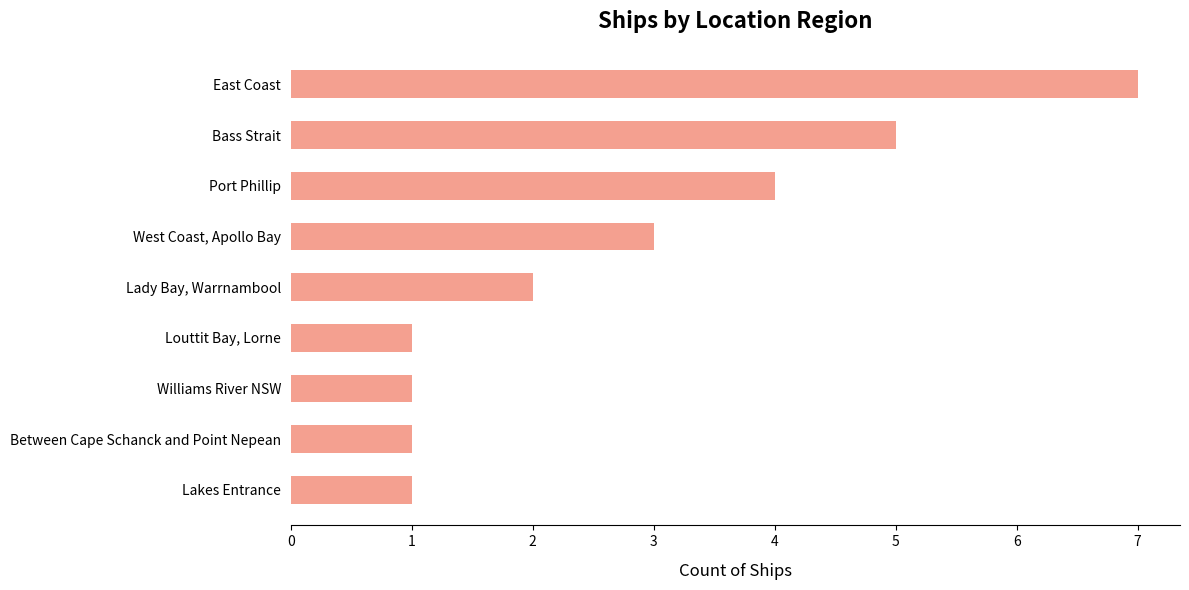

What is the greatest value displayed?

7